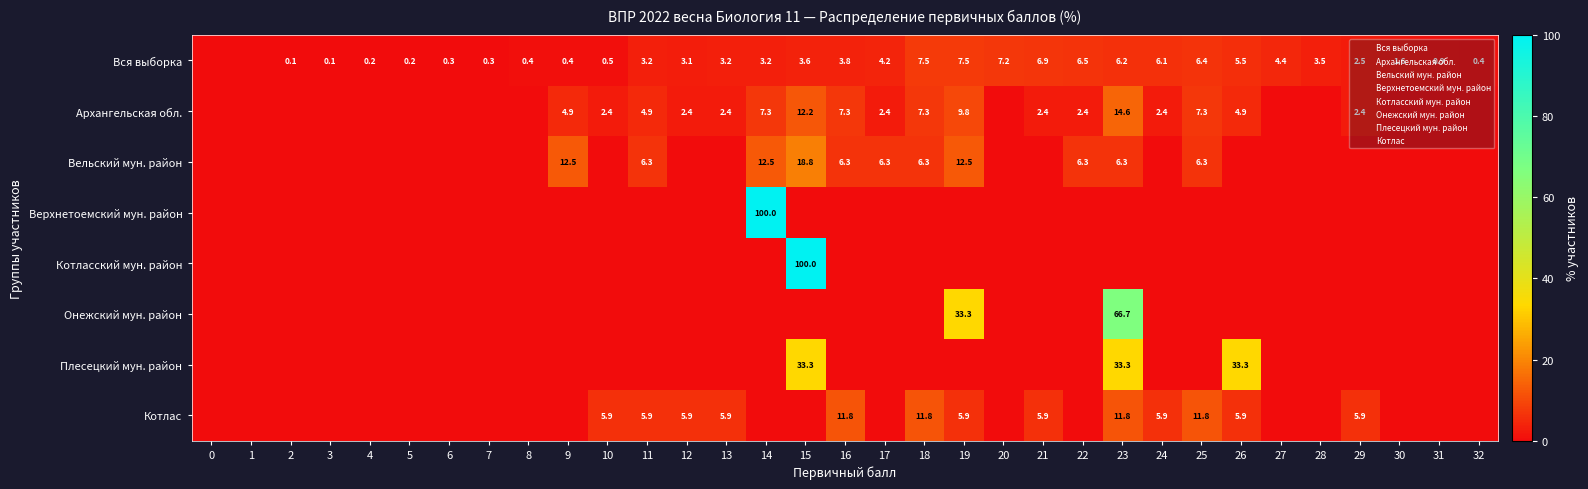

What is the difference between the second highest and minimum values in the Плесецкий мун. район series?

33.3